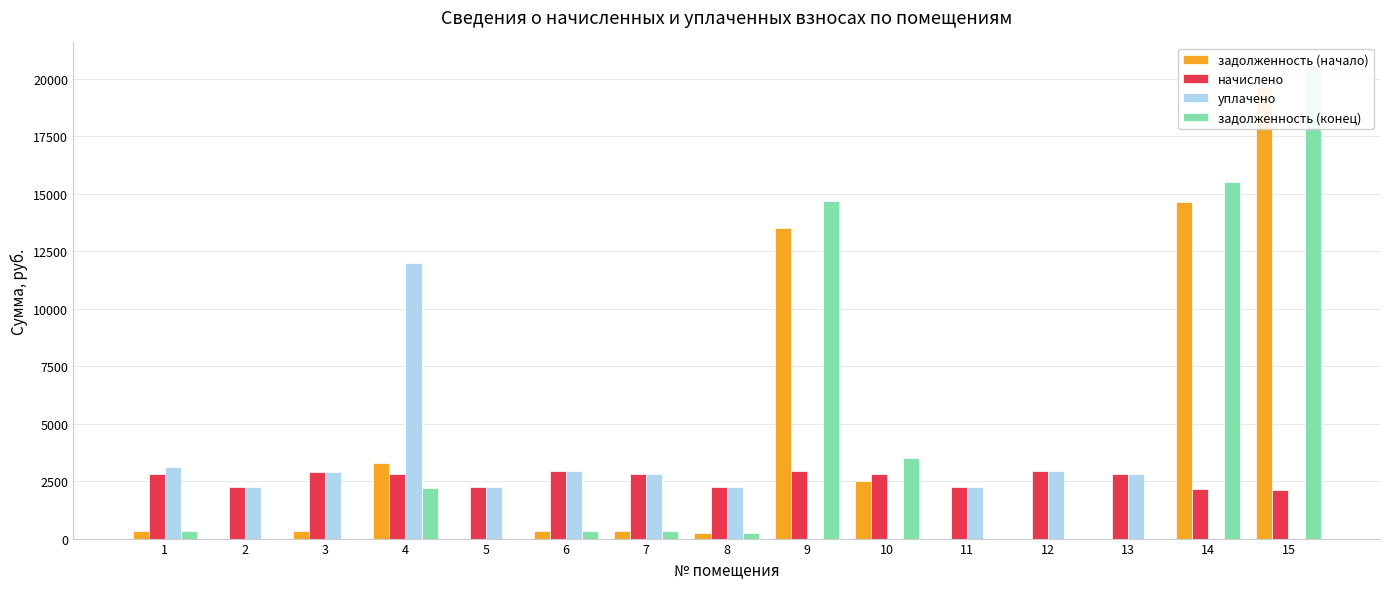

What is the difference between the second highest and minimum values in the уплачено series?

3121.7